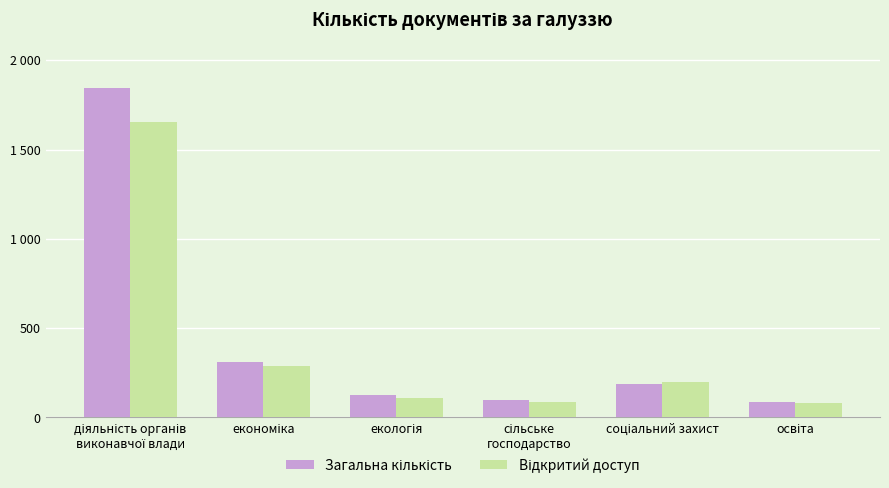

Are the bars grouped side by side (vs. stacked)?

Yes